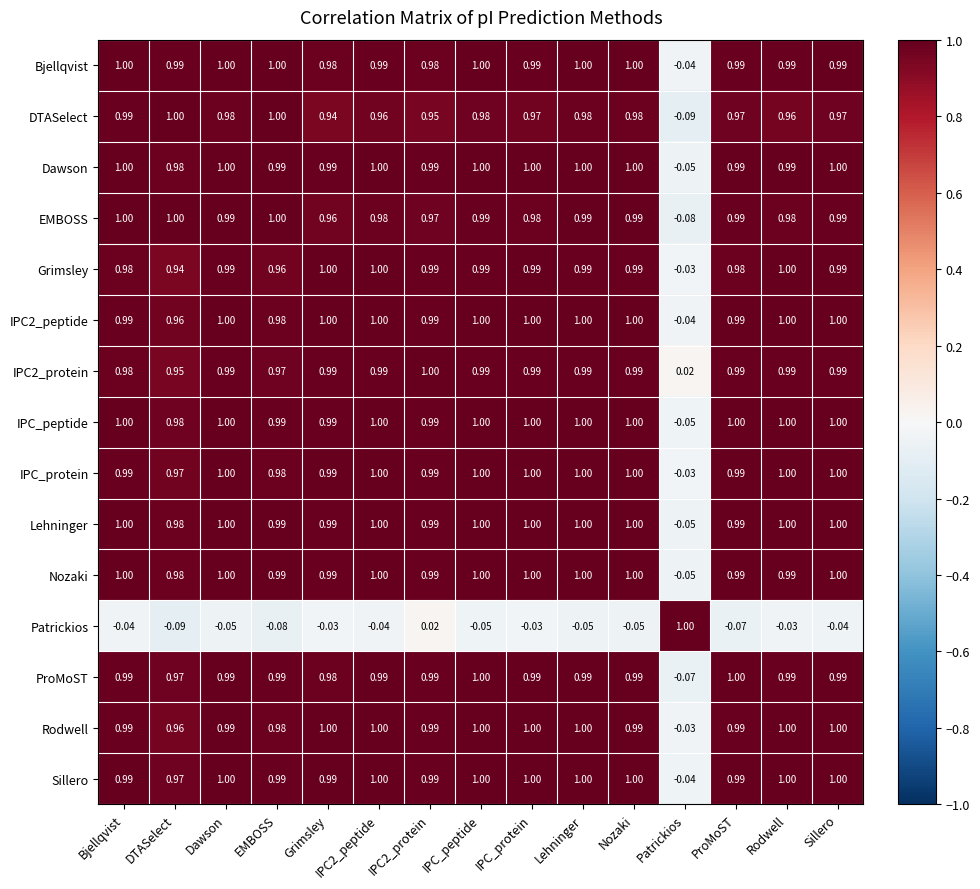

Which category has the highest value in the Patrickios series?

Patrickios